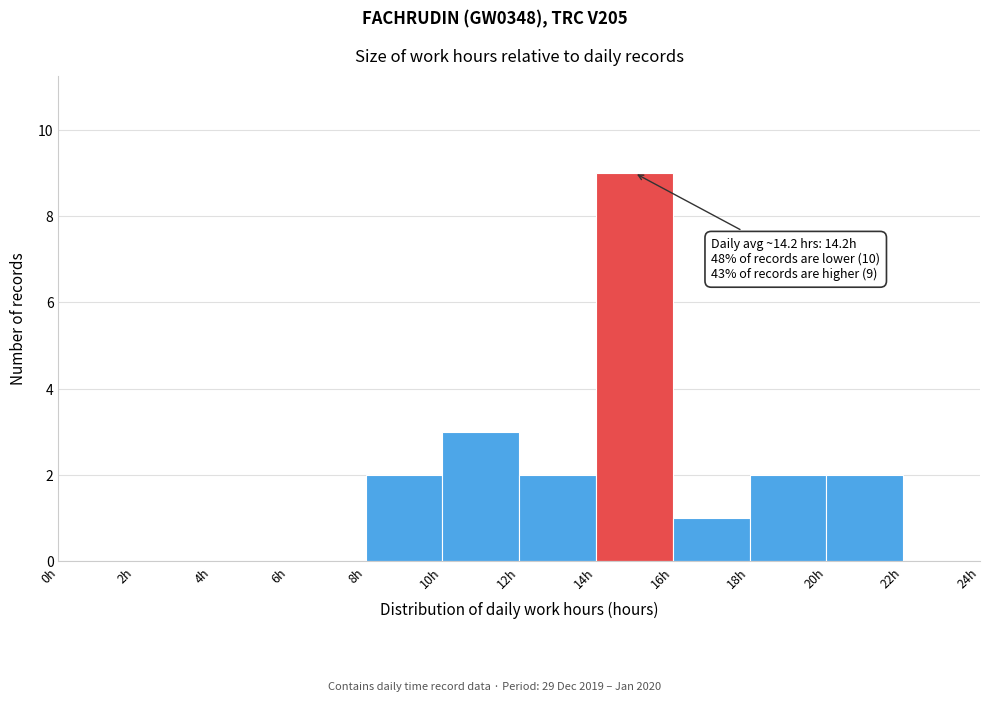

Over which range of the x-axis is the bar tallest?

14 to 16